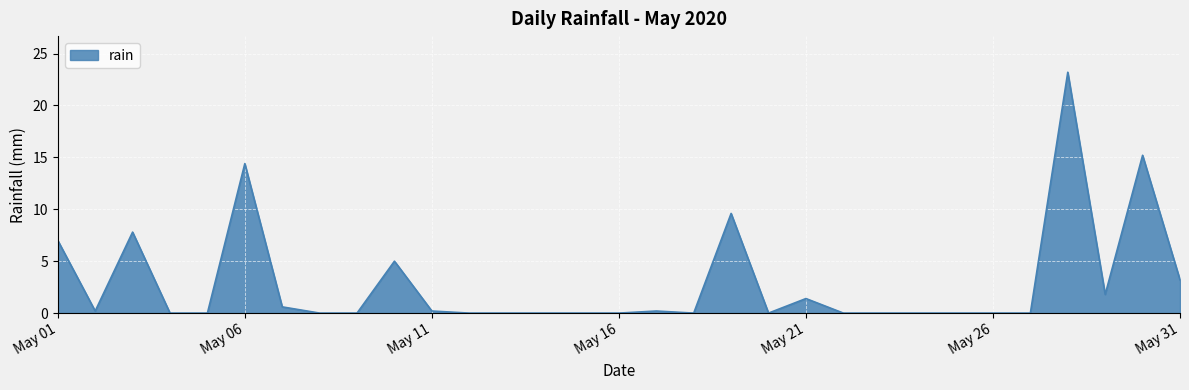

What is the difference between the maximum and minimum values?

23.2